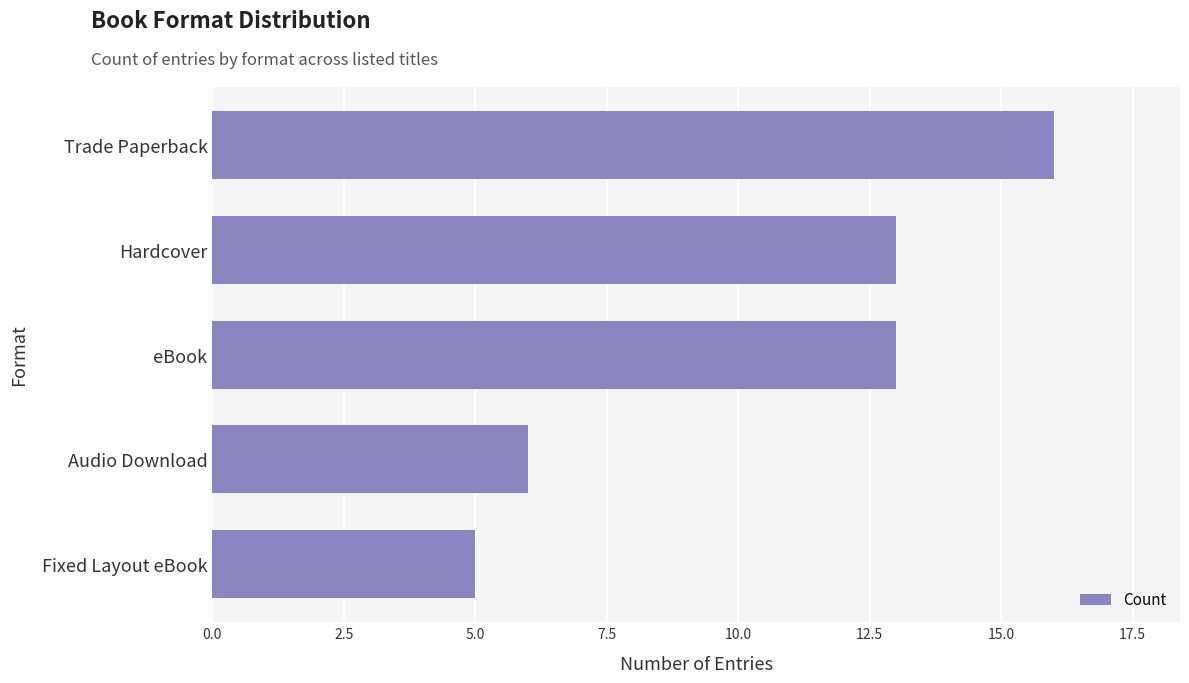

What is the sum of all values?

53